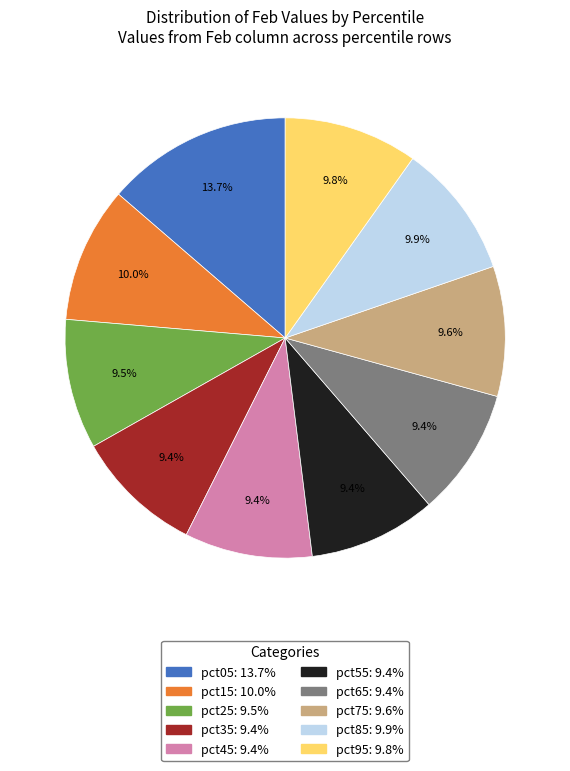

Combined, do pct25 and pct75 account for over 50%?

No